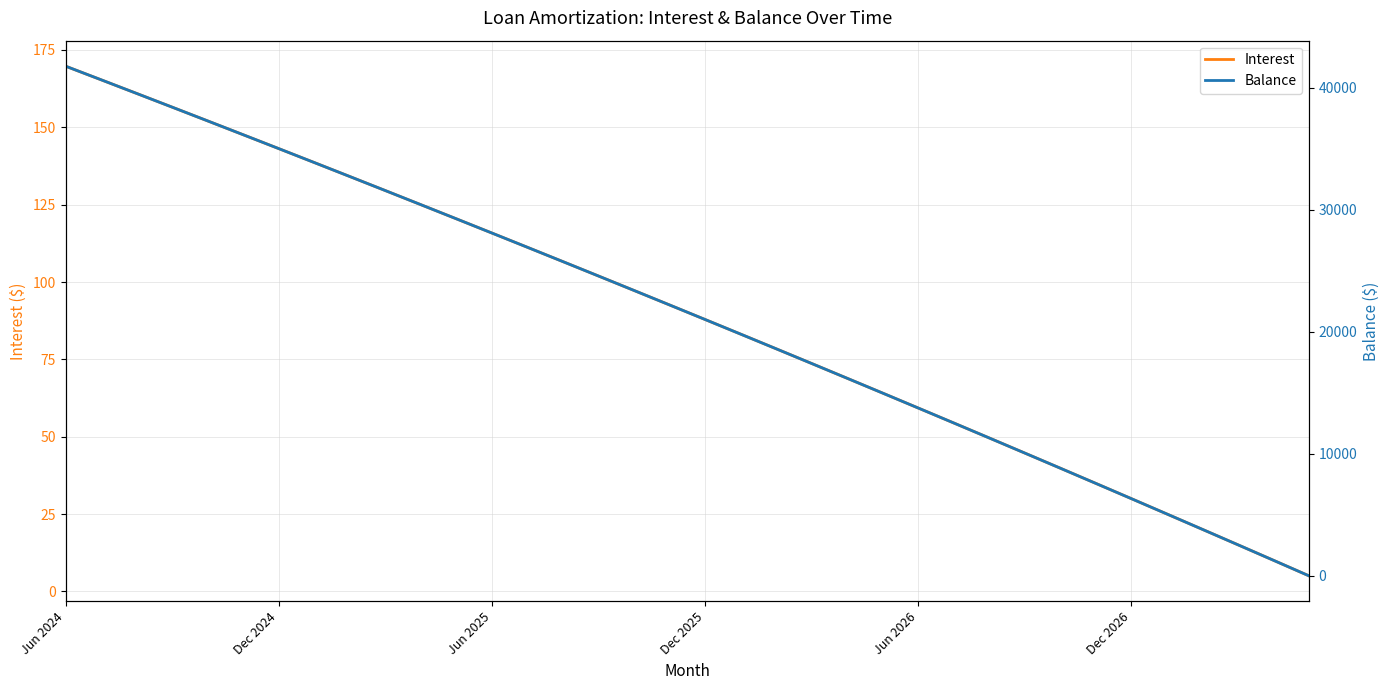

At which label is Interest closest to 87?

Dec 2025